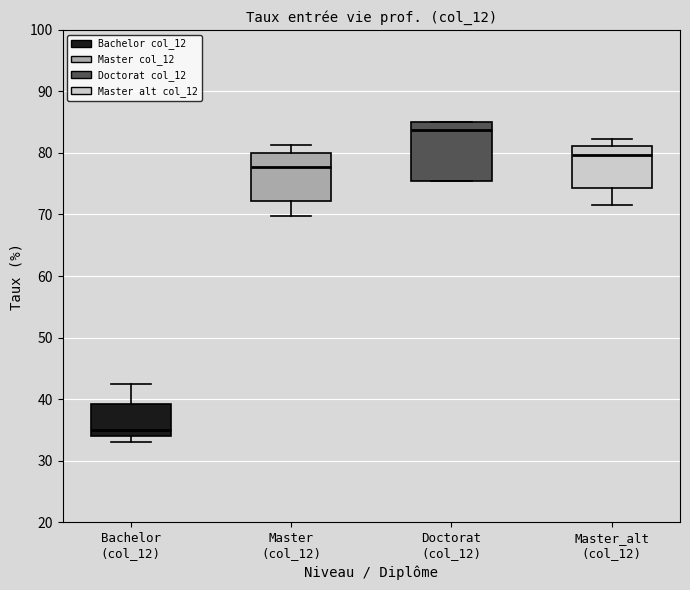

Where does the median line of the box for Doctorat (col_12) sit on the y-axis? The values are not printed on the chart, so give them approximately, as read against the axis.

84